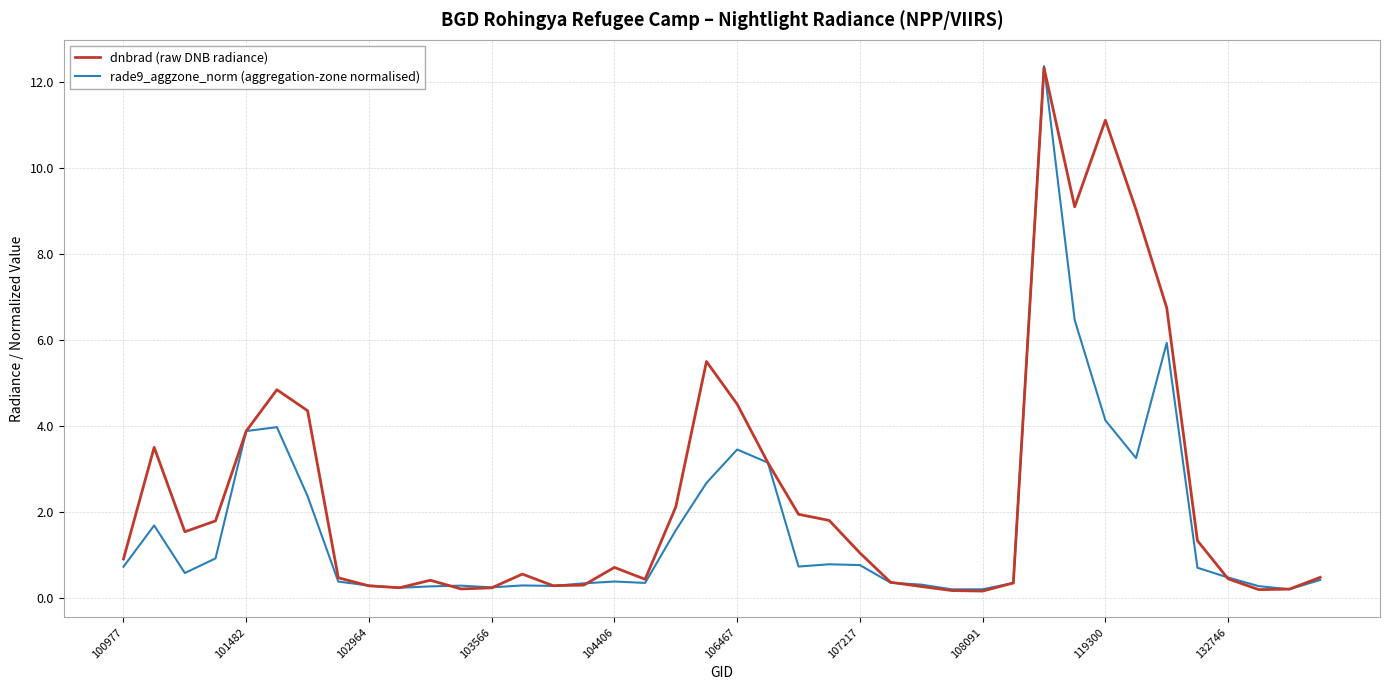

What is the greatest value displayed?

12.4